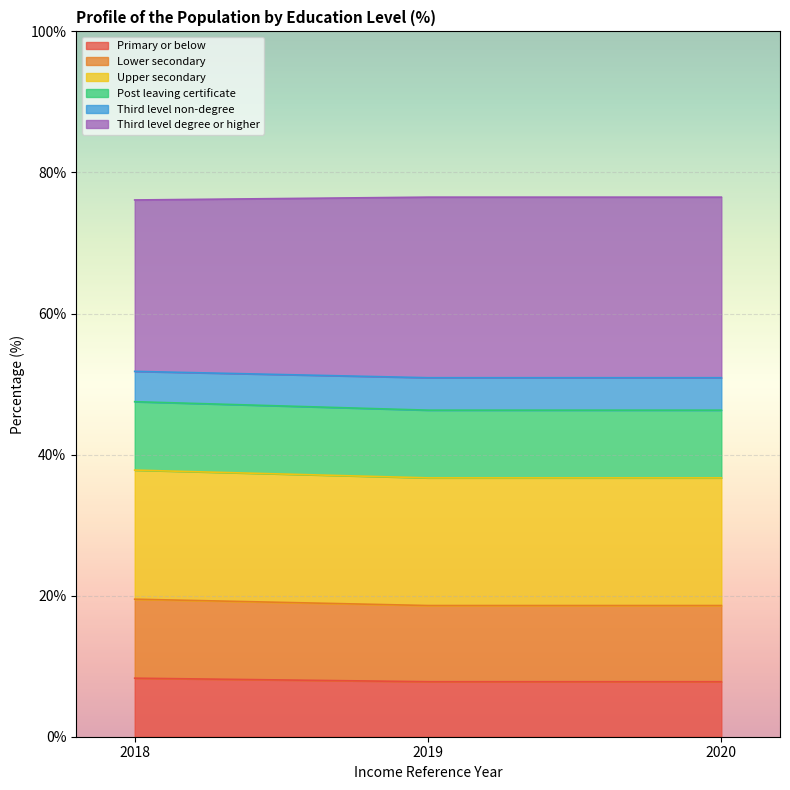

At which label does Lower secondary reach its peak?

2018